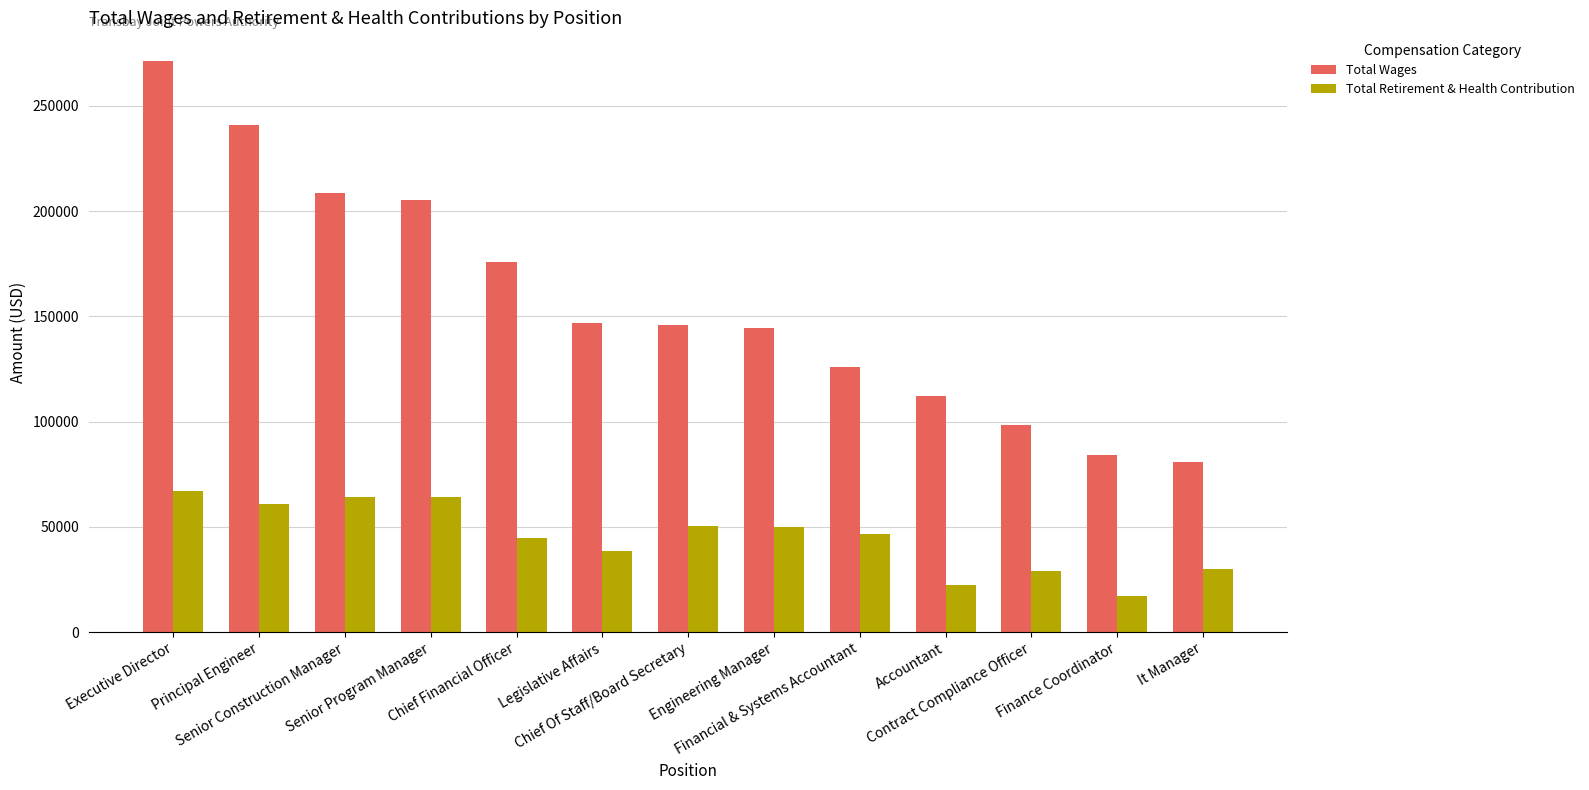

Which series has the widest spread of values?

Total Wages